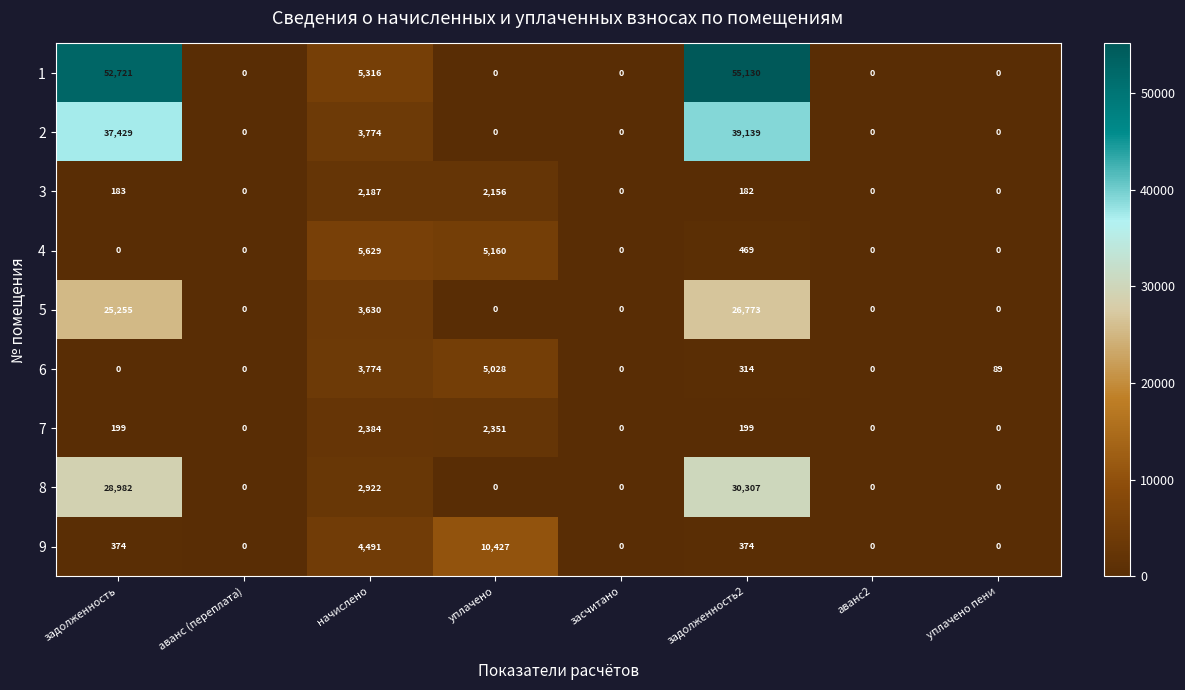

What is the greatest value displayed?

55130